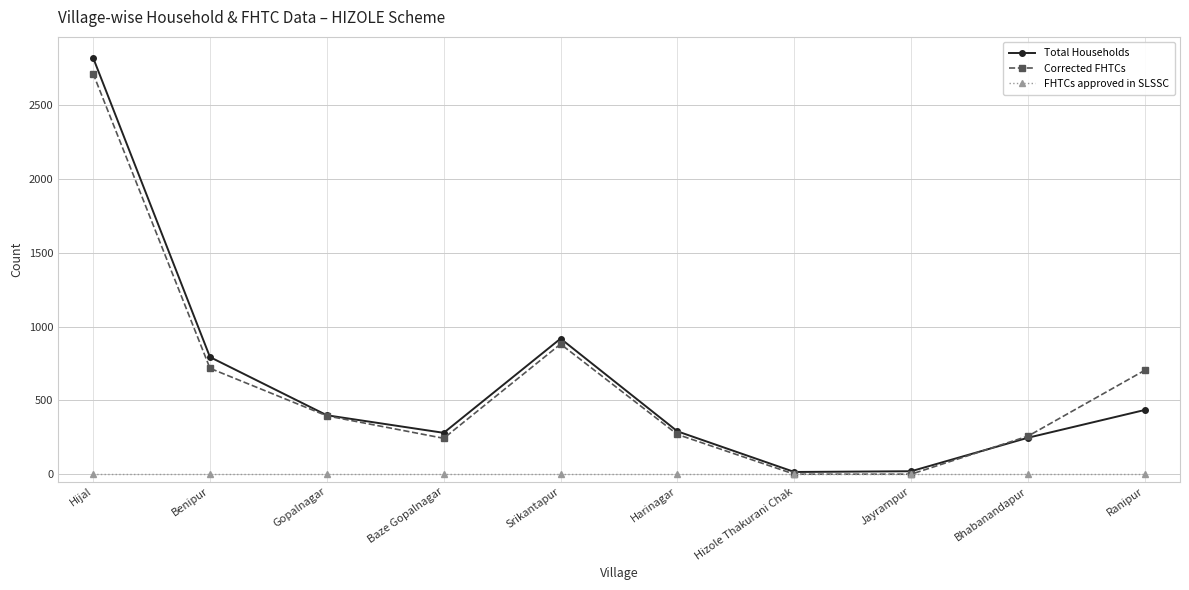

What are all the series names shown in the legend?

Total Households, Corrected FHTCs, FHTCs approved in SLSSC